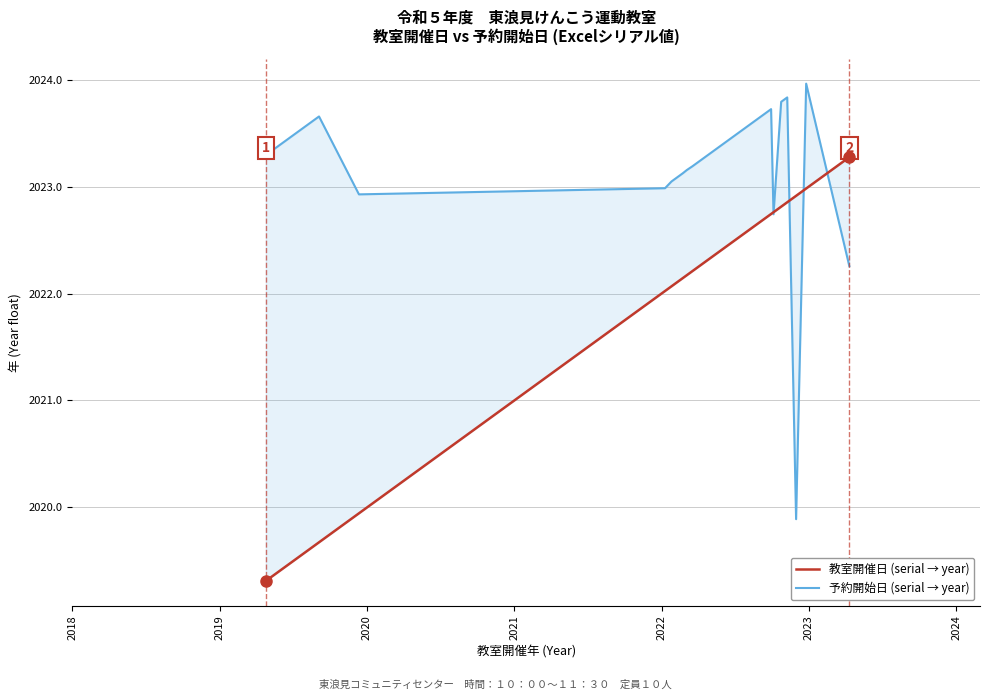

What are all the series names shown in the legend?

教室開催日 (serial → year), 予約開始日 (serial → year)